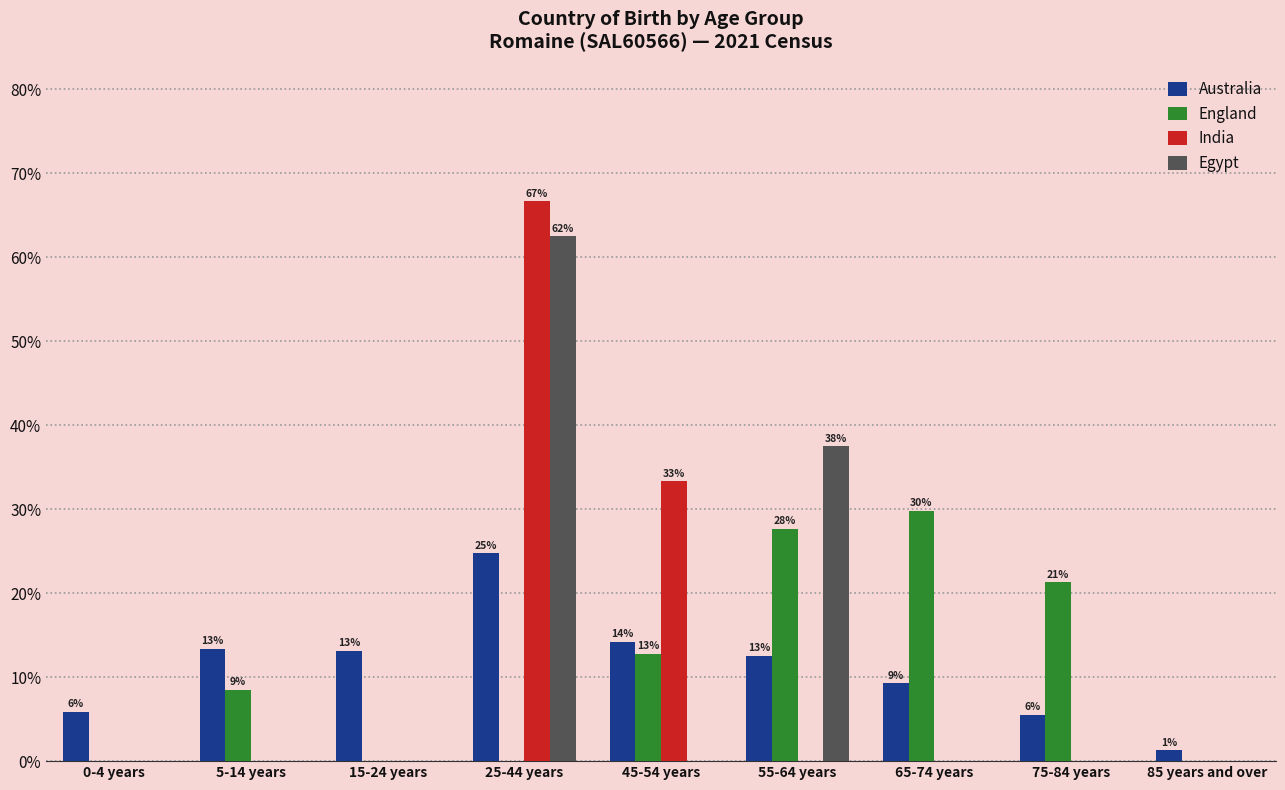

What are all the series names shown in the legend?

Australia, England, India, Egypt